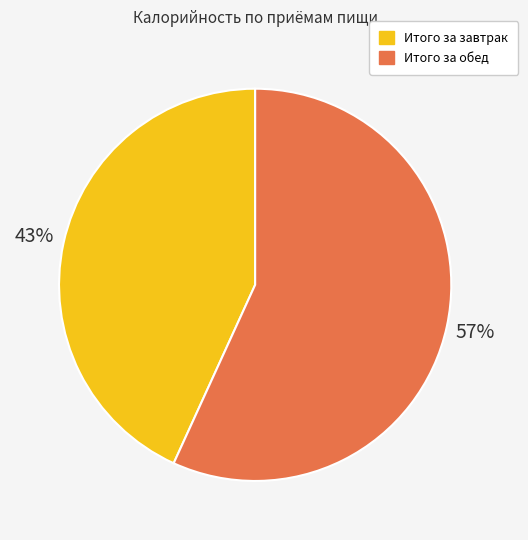

What is the ratio of the value at Итого за завтрак to the value at Итого за обед?

0.8